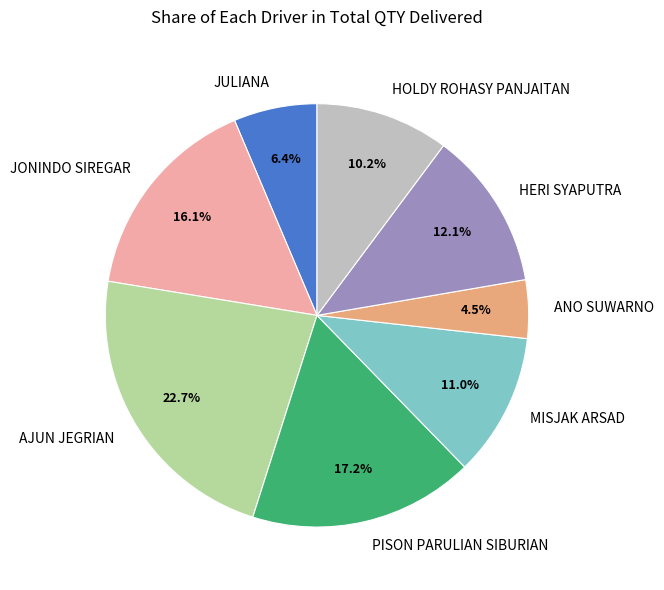

What is the smallest slice in the pie chart?

ANO SUWARNO